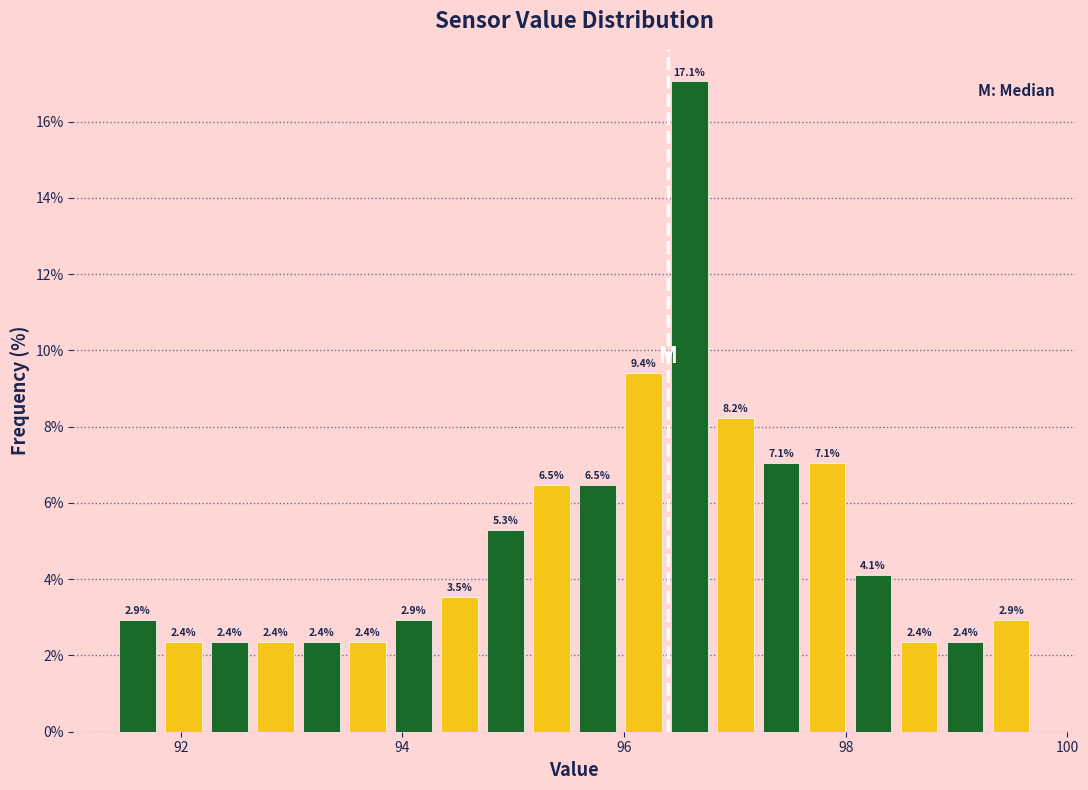

Around what value on the x-axis is the tallest bar? Give the approximate position of its centre, as read against the axis.

96.6